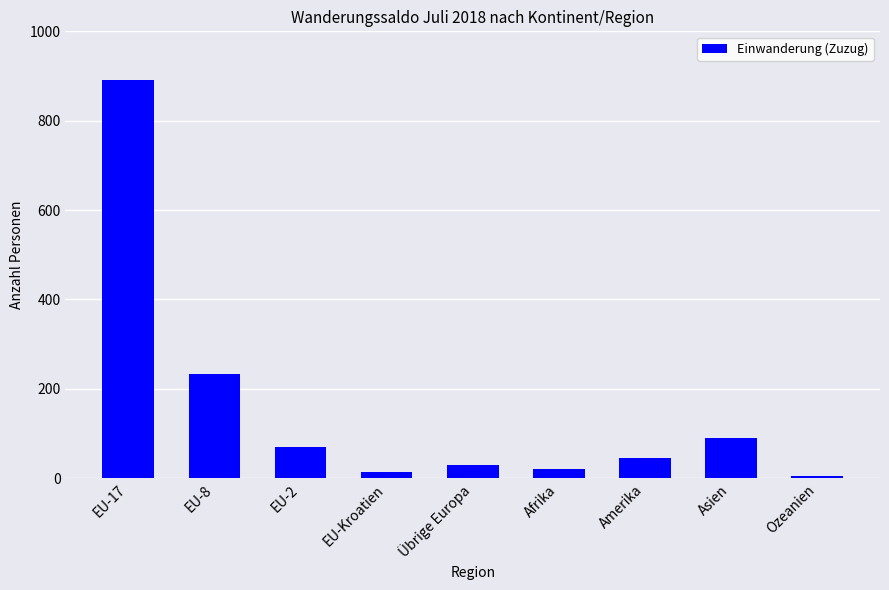

Is it true that the value at Afrika is 20?

True